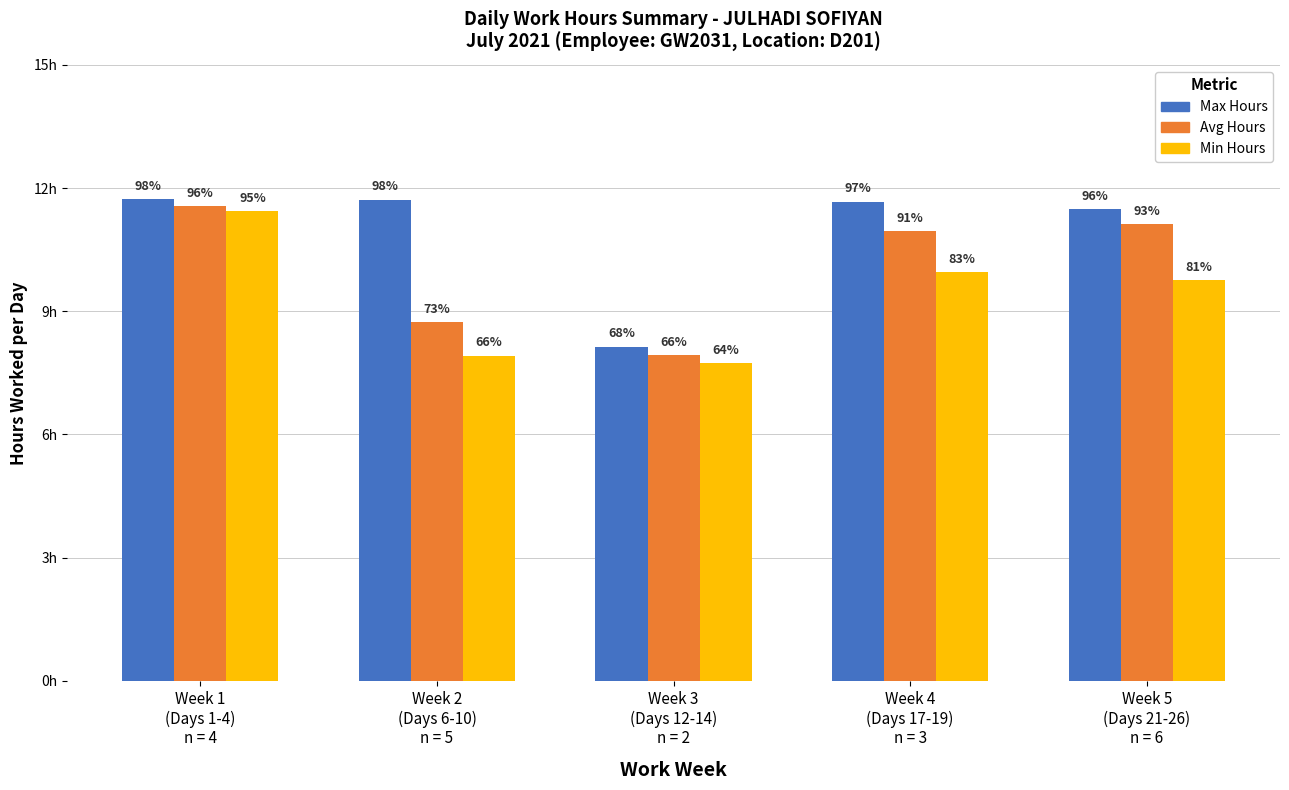

What are all the series names shown in the legend?

Max Hours, Avg Hours, Min Hours